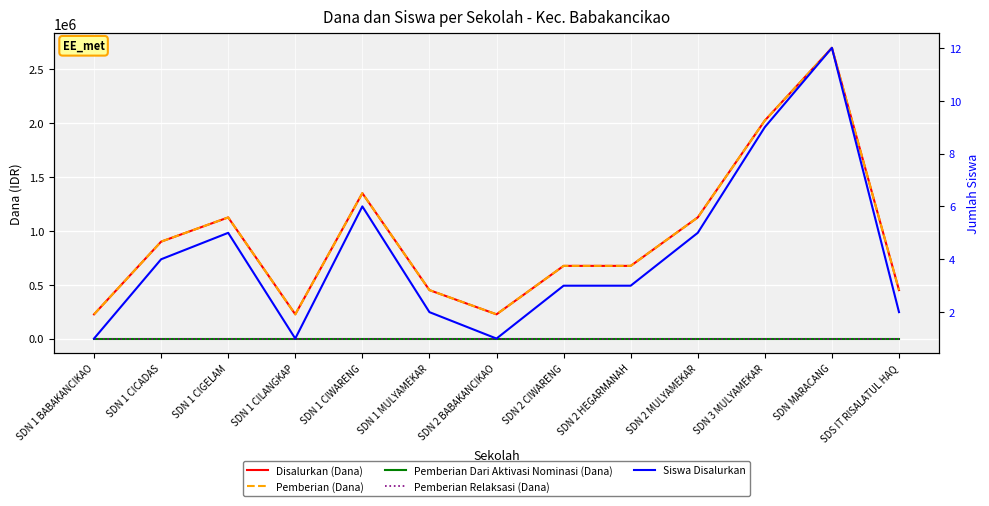

True or false: Pemberian Relaksasi (Dana) has more than 0 points higher than both neighbors.

False